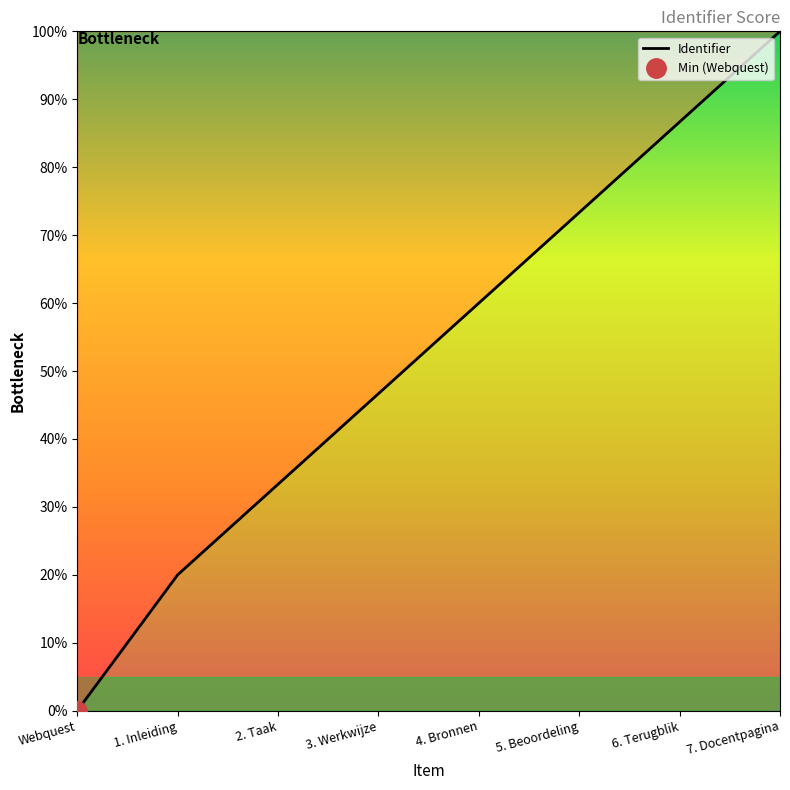

How many series are shown in this chart?

1